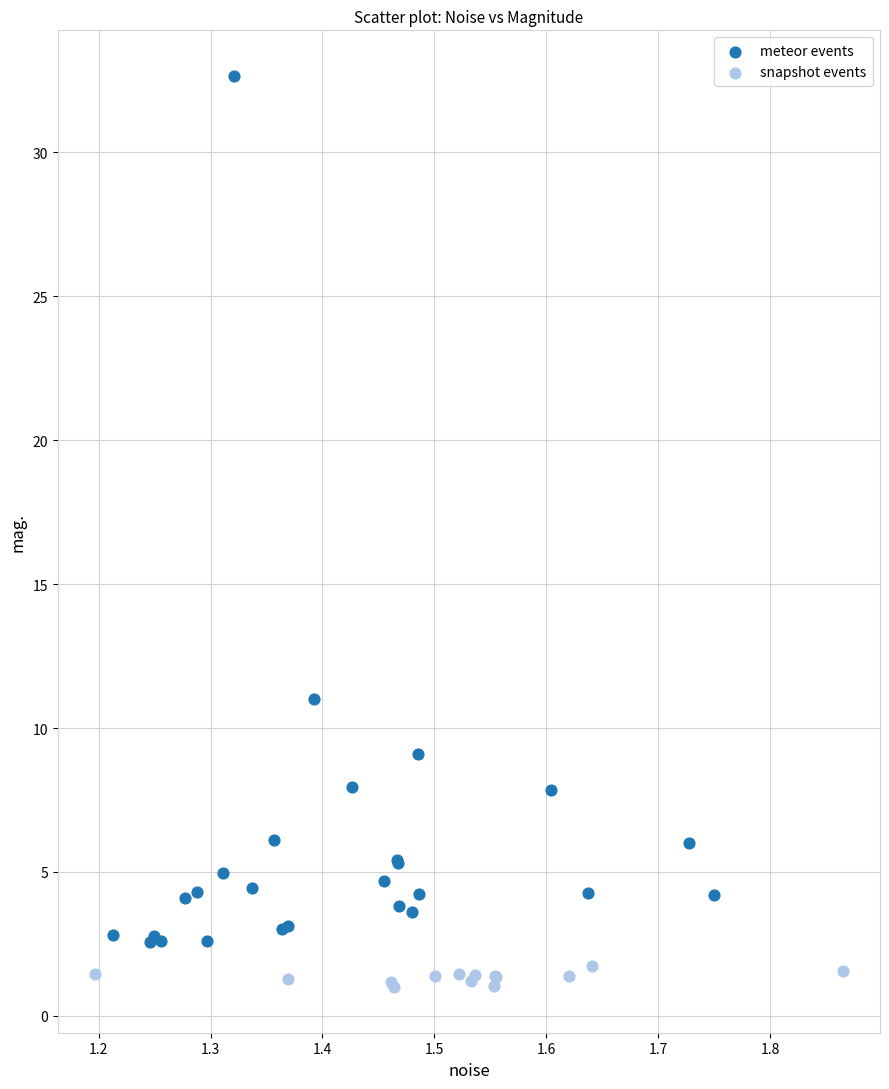

Which series reaches the minimum Y coordinate?

snapshot events